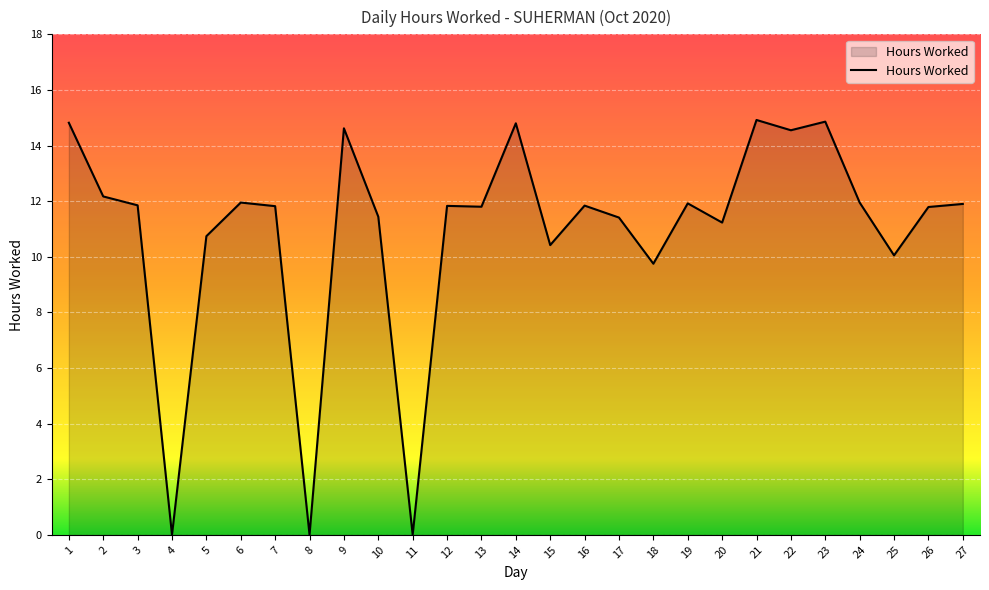

What is the greatest value displayed?

14.9